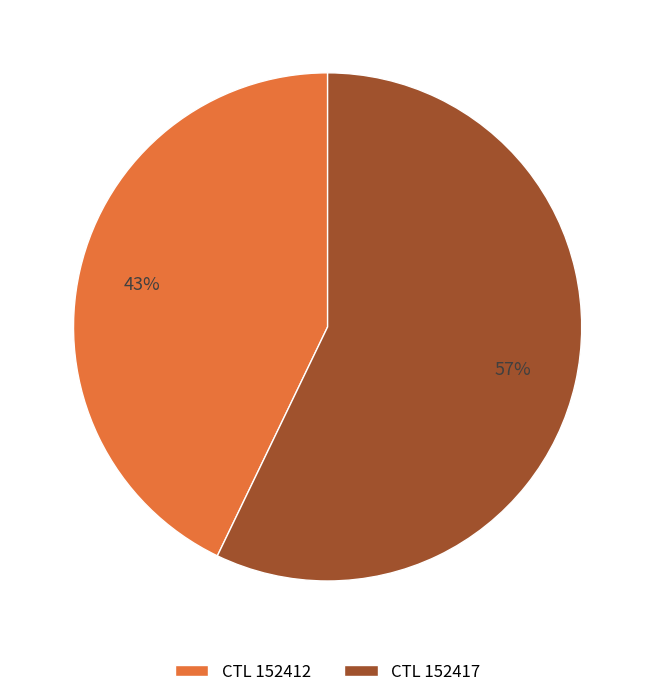

Count the number of slices in the pie.

2